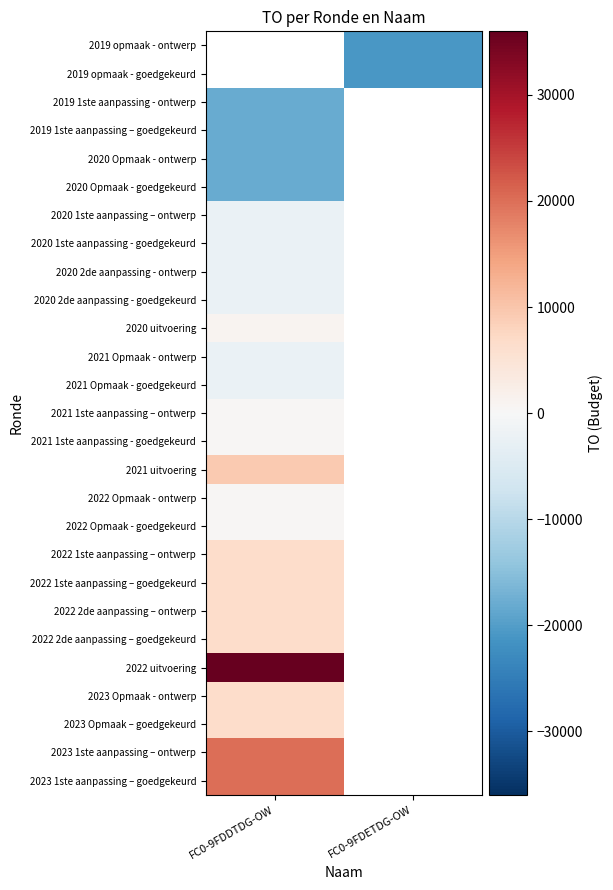

Which category has the lowest value across all series?

FC0-9FDETDG-OW